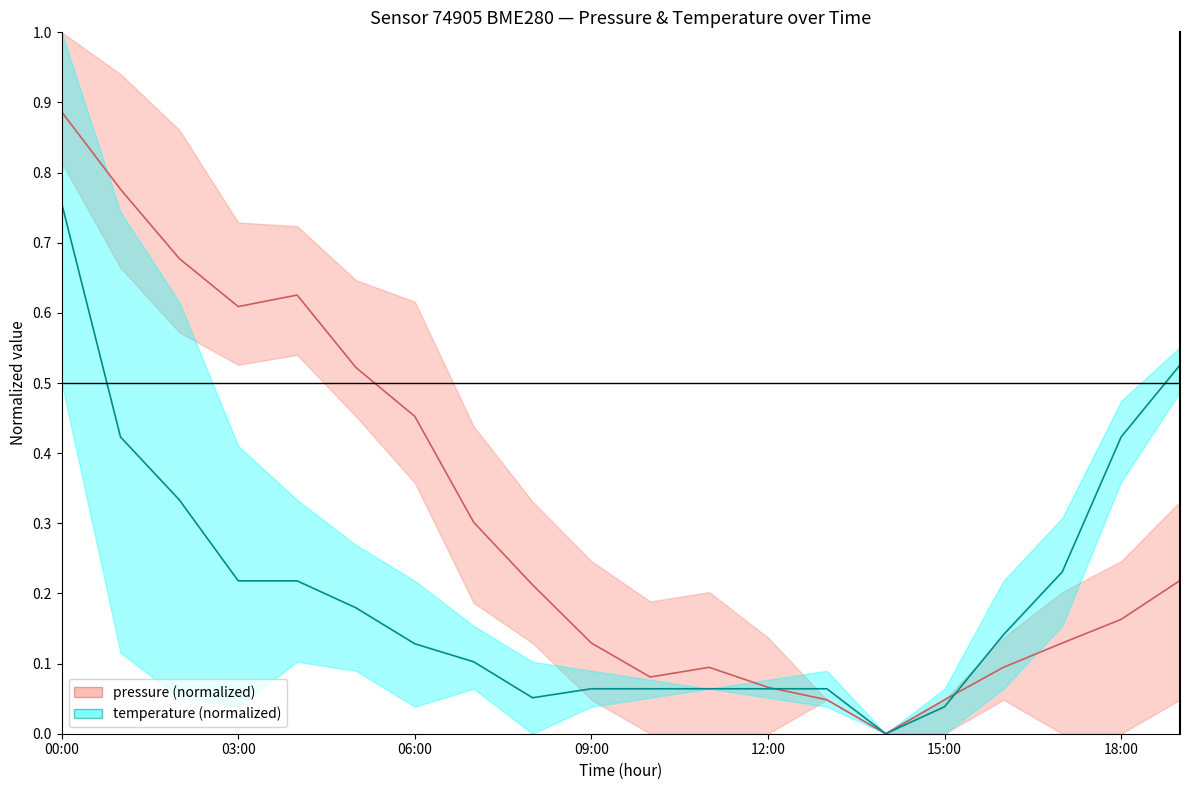

What is the label of the 3rd point from the right?

17